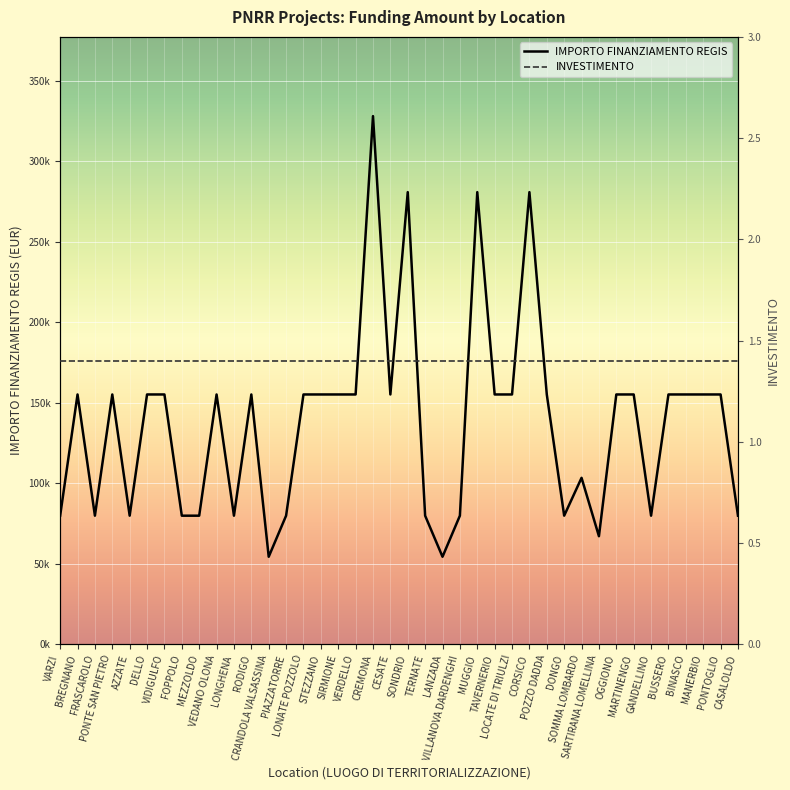

What are all the series names shown in the legend?

IMPORTO FINANZIAMENTO REGIS, INVESTIMENTO